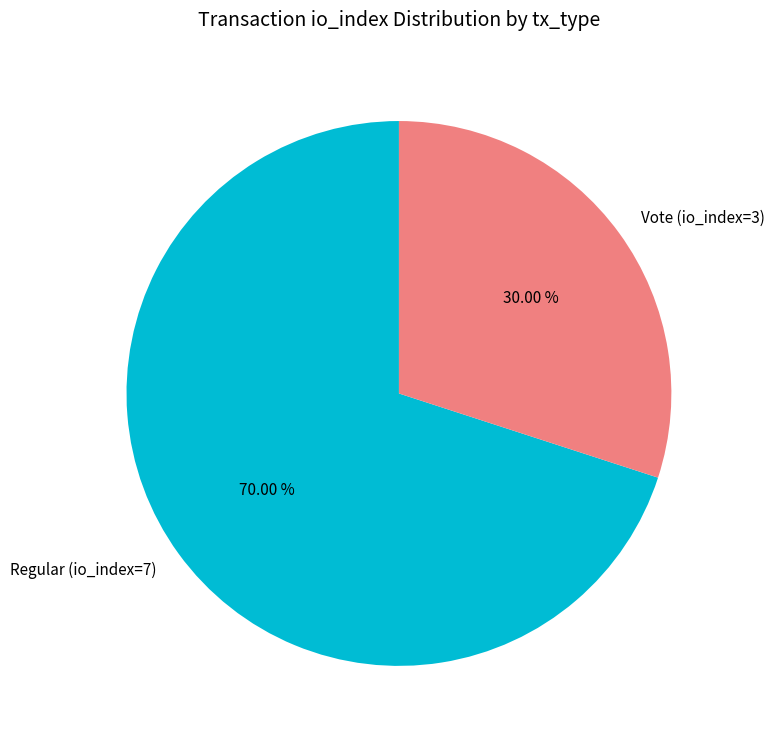

How many segments does this pie chart have?

2